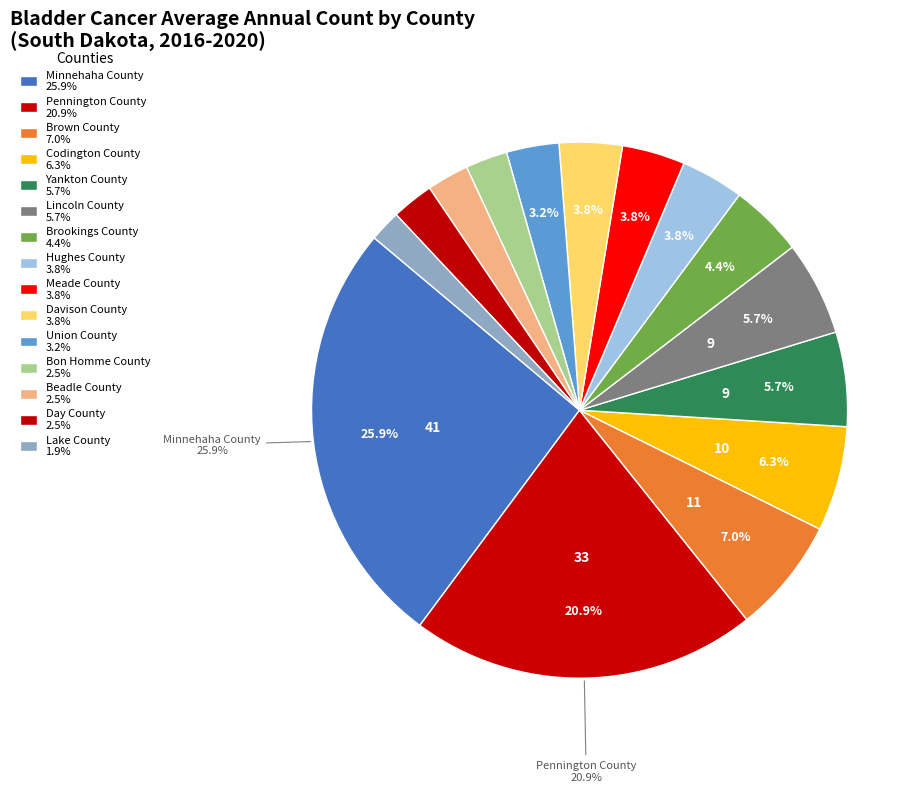

True or false: Minnehaha County accounts for 34% of the total.

False